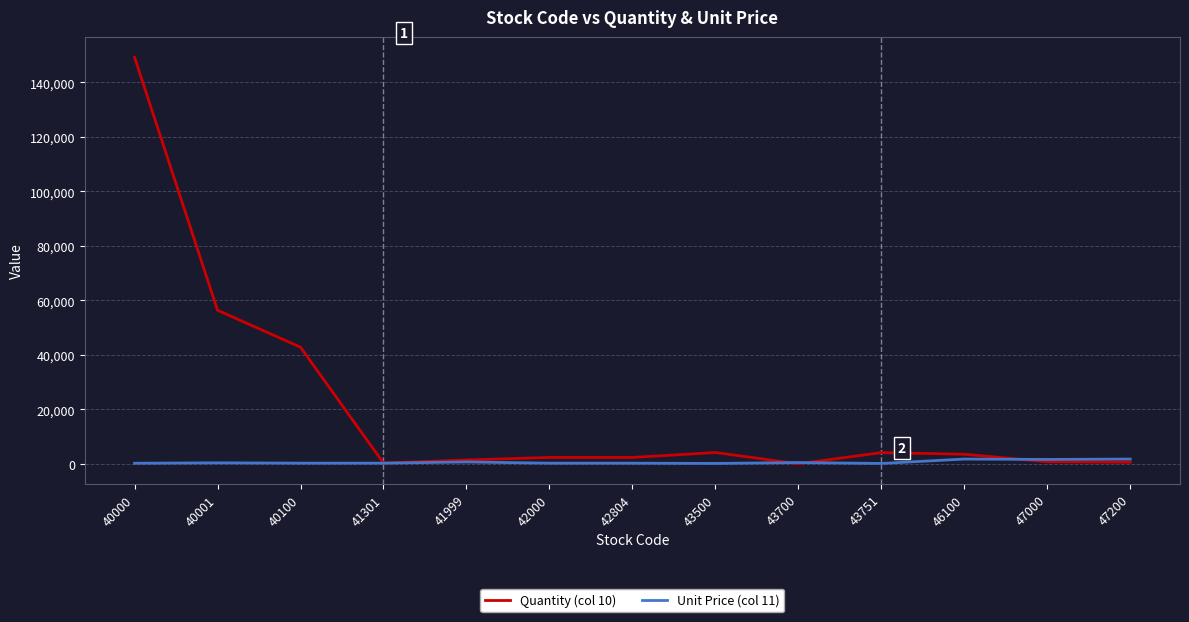

At which category is the sum across all series the highest?

40000